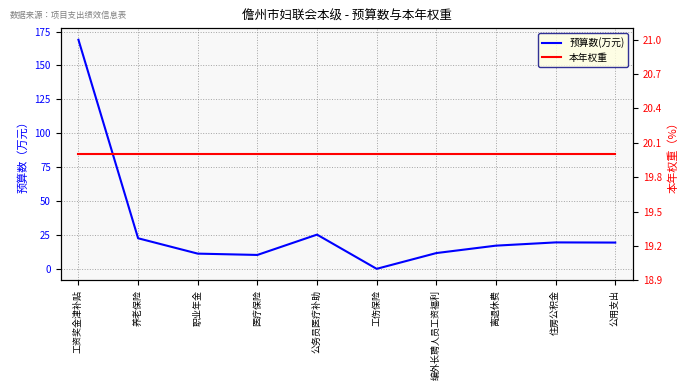

What value does the 本年权重 series have at 职业年金?

20.0